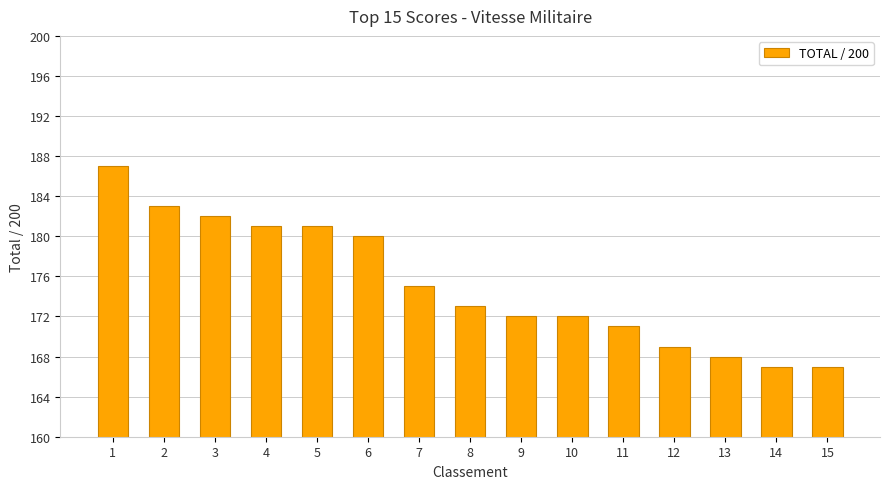

What is the value of the 7th bar from the left?

175